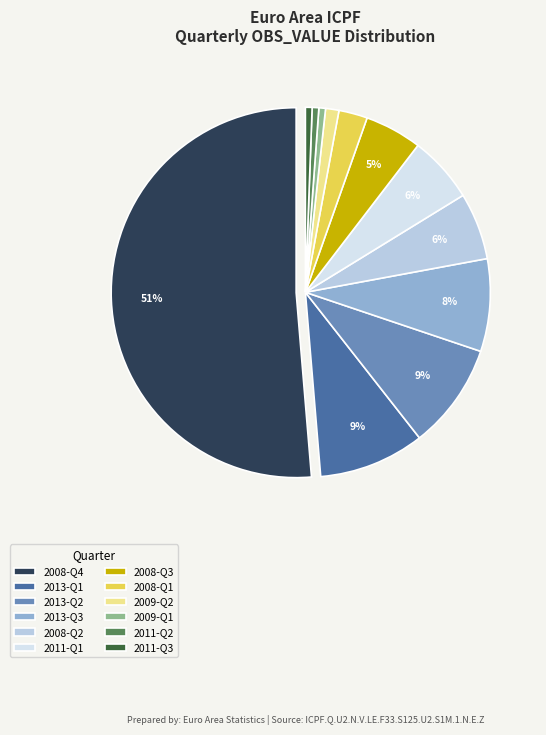

Between 2013-Q1 and 2009-Q1, which is larger?

2013-Q1